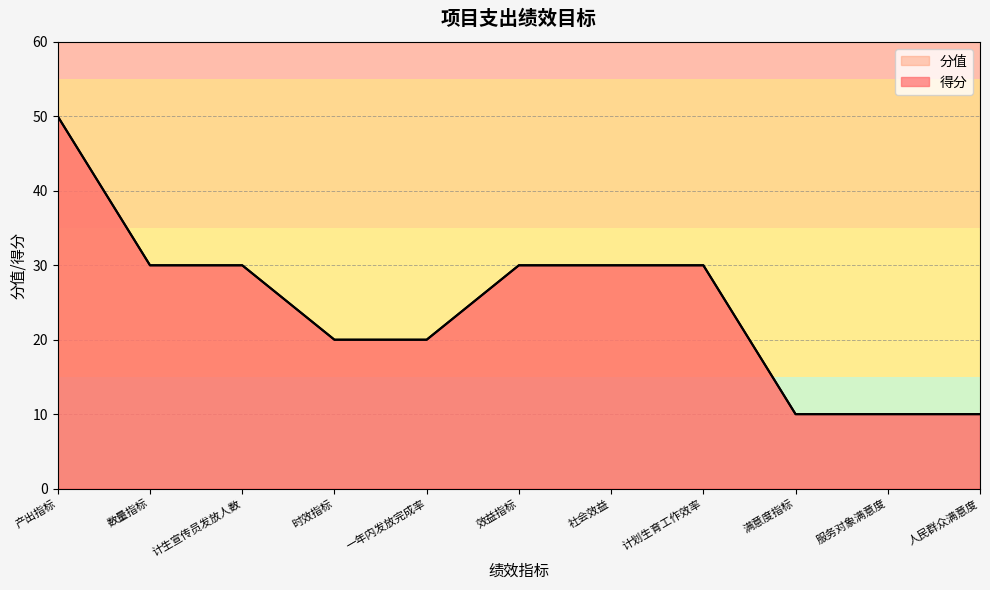

How many data points are above 30?

1